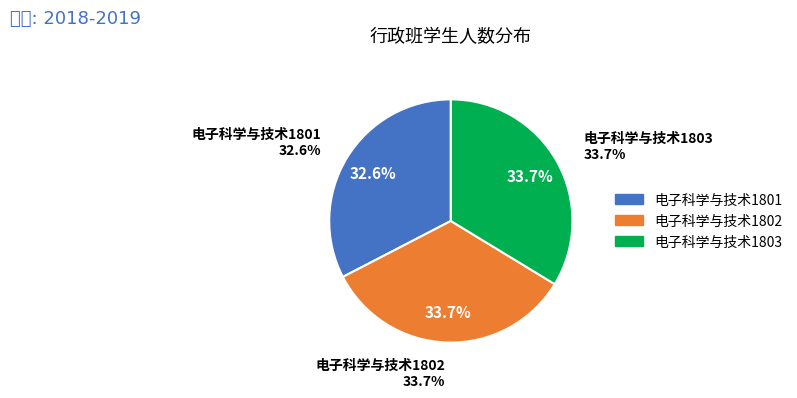

To the nearest percent, what percentage of the pie is 电子科学与技术1802?

34%